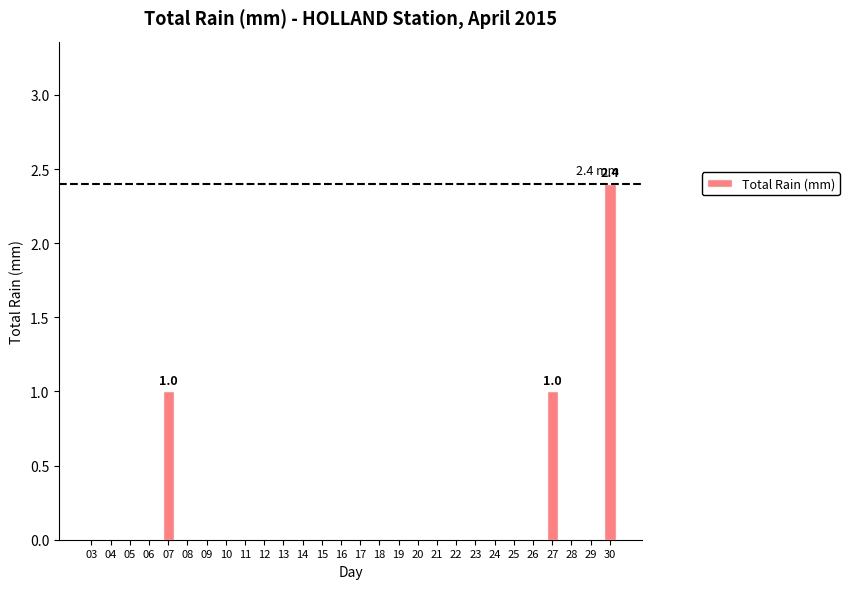

Reading right to left, list all the values displayed in this chart.

2.4	0.0	0.0	1.0	0.0	0.0	0.0	0.0	0.0	0.0	0.0	0.0	0.0	0.0	0.0	0.0	0.0	0.0	0.0	0.0	0.0	0.0	0.0	1.0	0.0	0.0	0.0	0.0